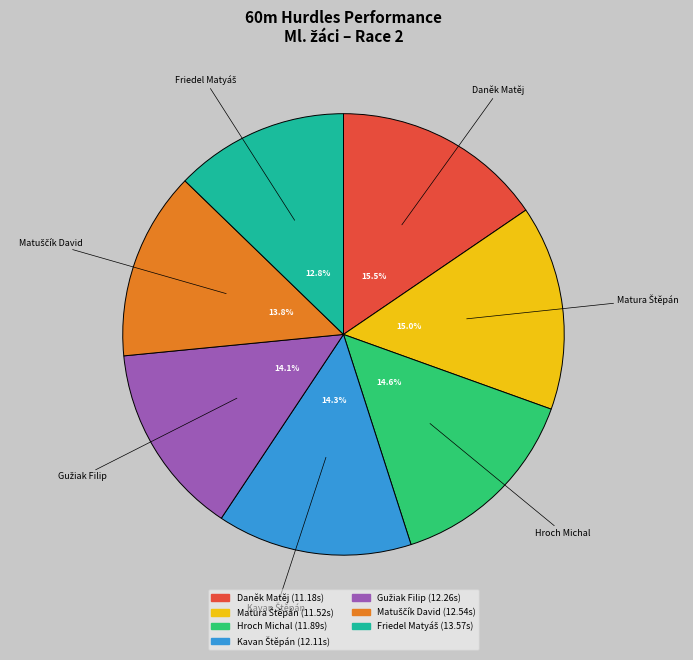

Count the number of slices in the pie.

7